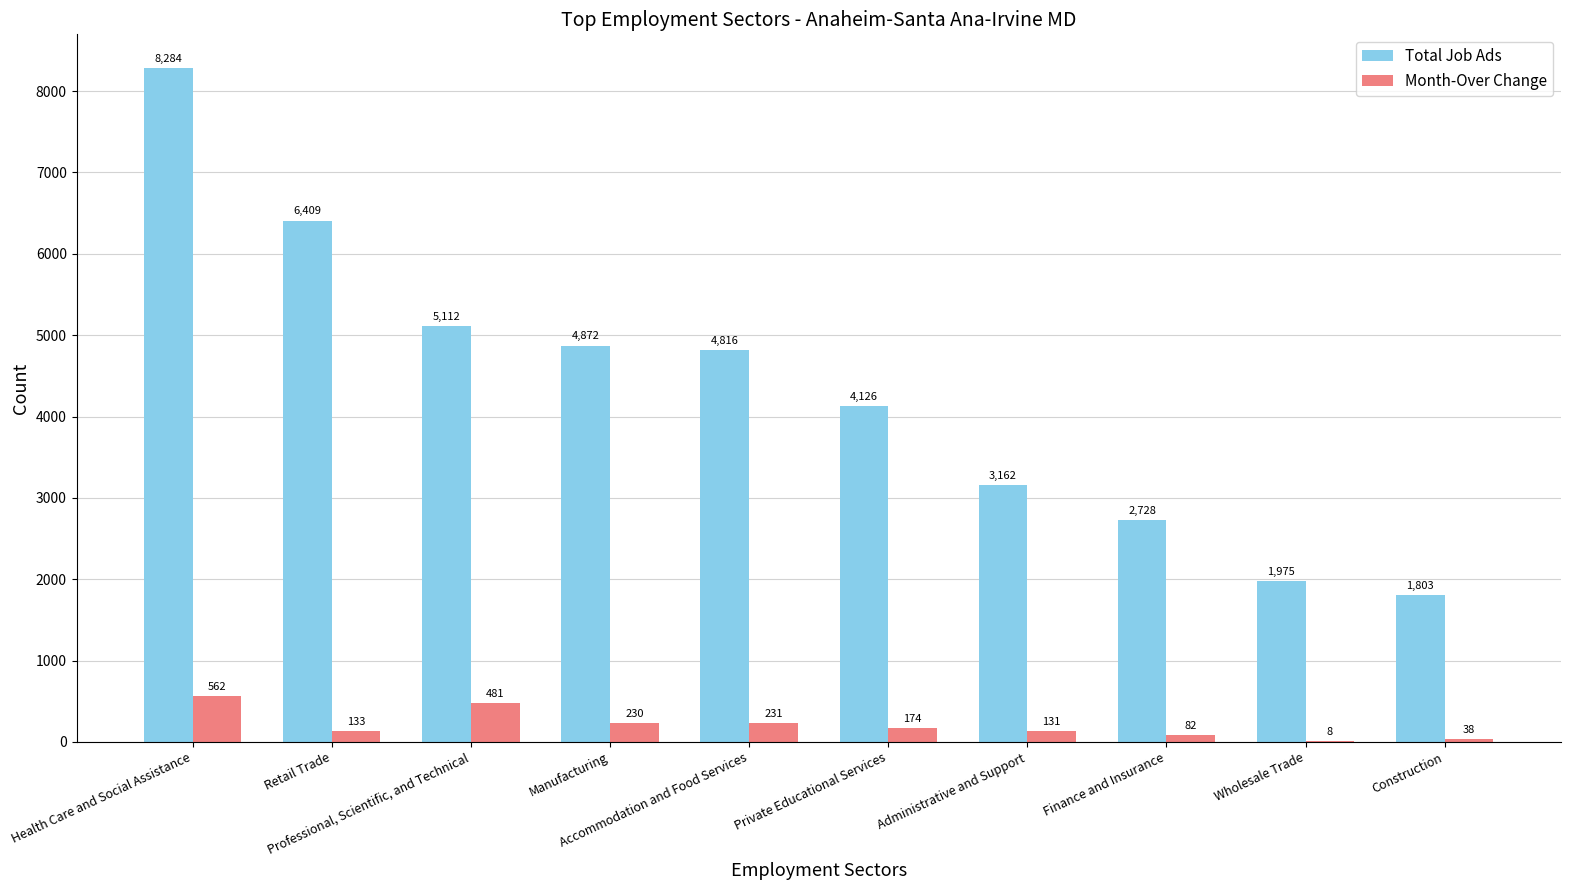

What is the sum of all Total Job Ads values?

43287